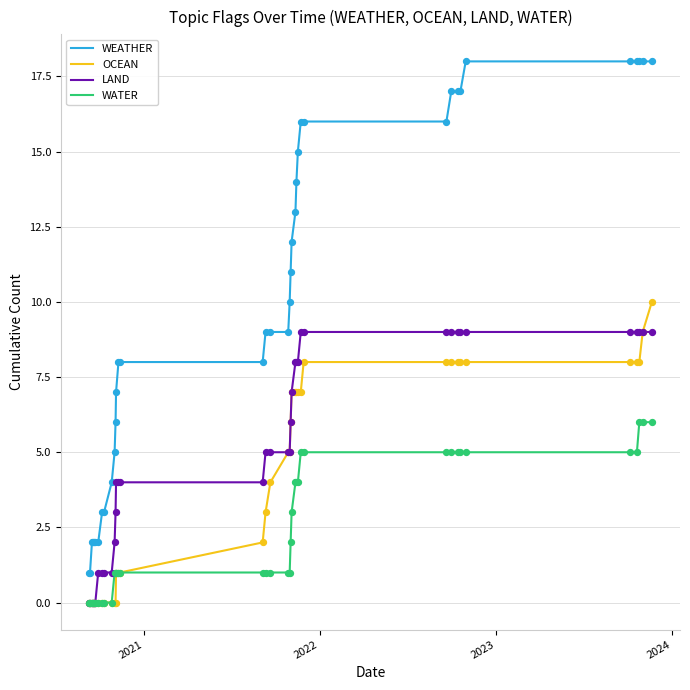

Which series has the largest total across all categories?

WEATHER